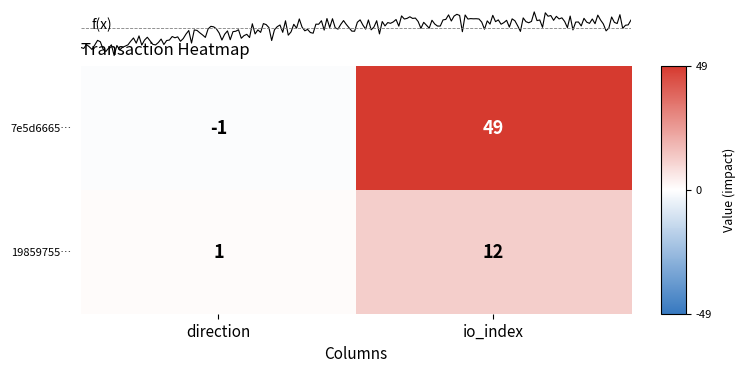

Count the 7e5d6665… values in the range -1 to 49.

2